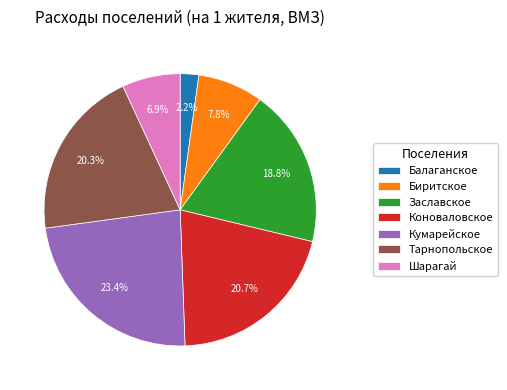

True or false: Коноваловское accounts for 21% of the total.

True